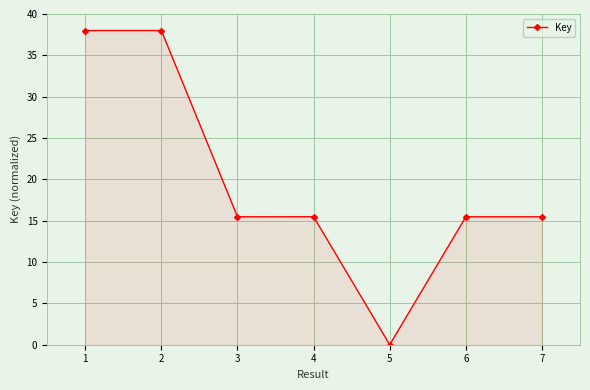

Is it true that the value at 3 is 23.1?

False